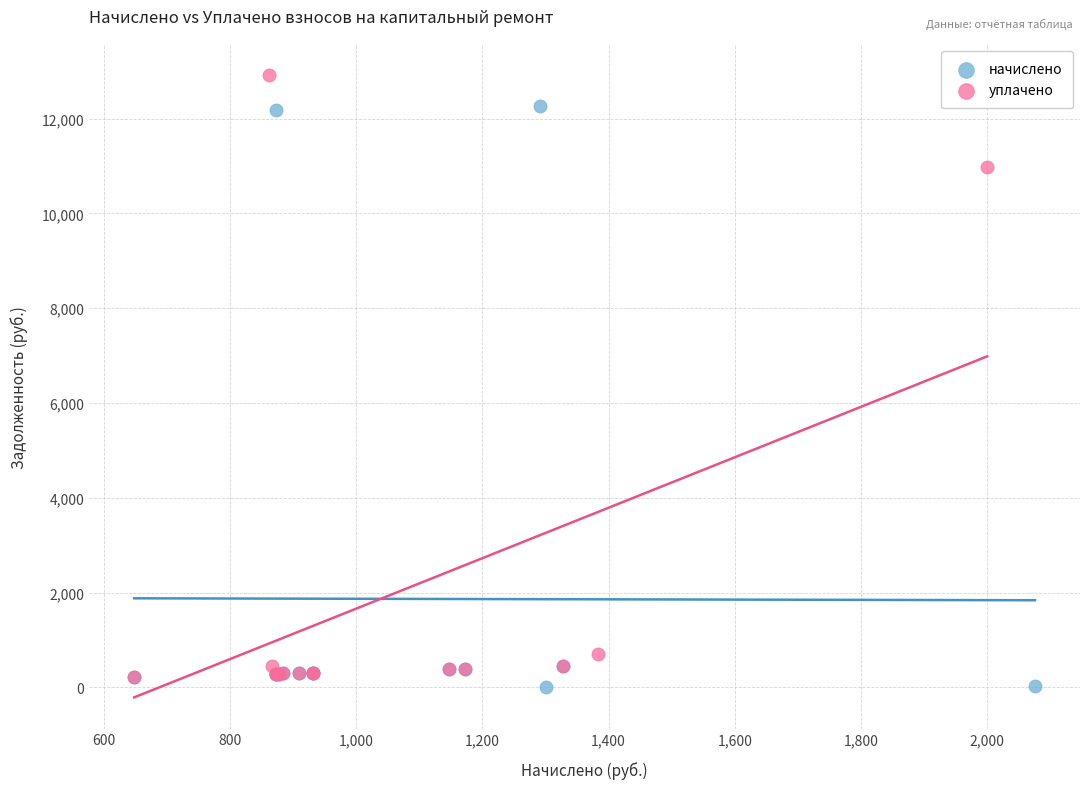

Which series contains the lowest Y value?

начислено